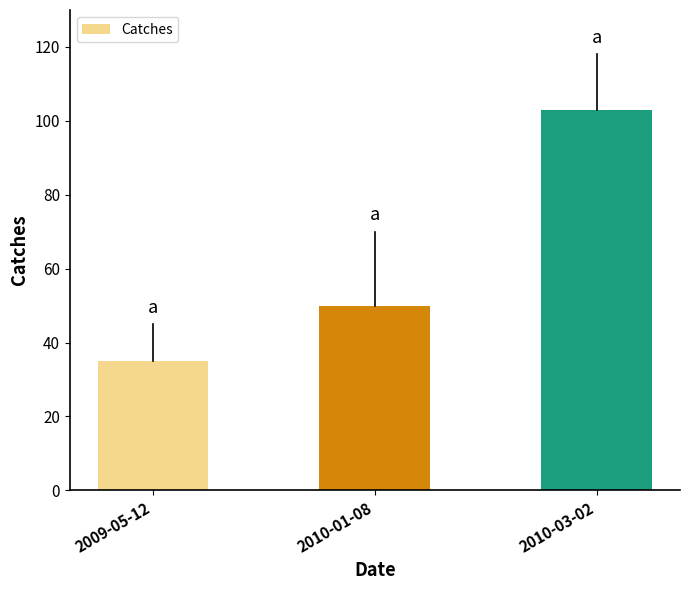

How many distinct data groups are displayed?

1